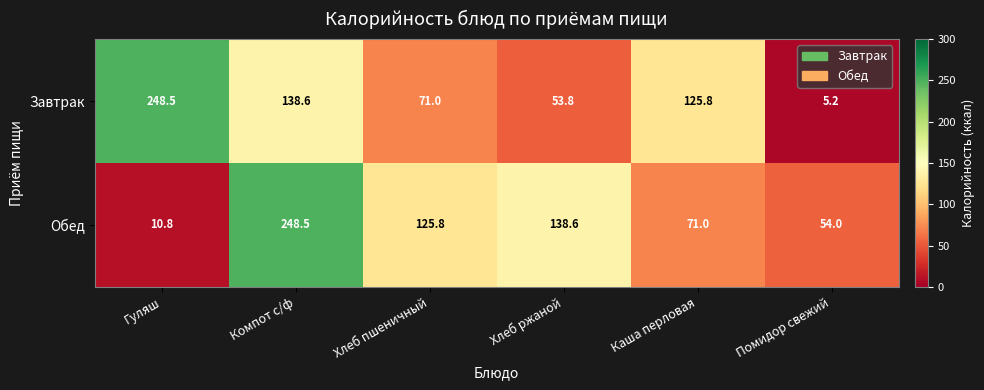

Is it true that Обед equals 54.0 at Помидор свежий?

True